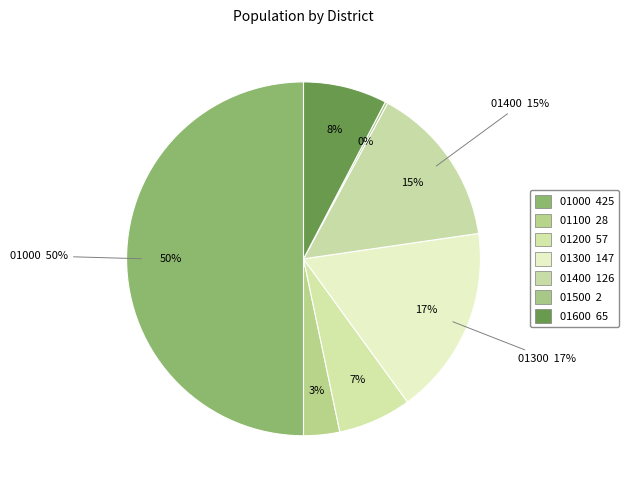

To the nearest percent, what portion does 01600 represent?

8%